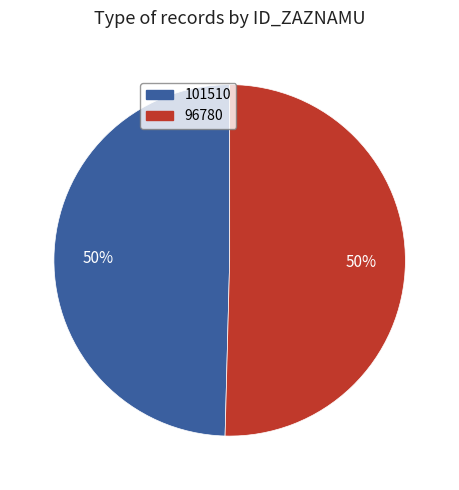

What is the majority slice?

96780